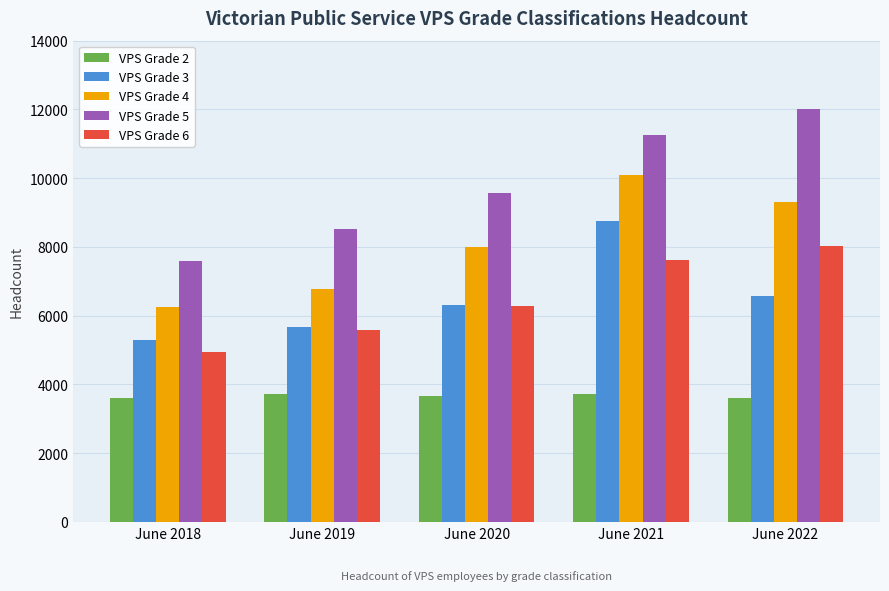

What is the value of the VPS Grade 2 bar at the 1st from the left?

3601